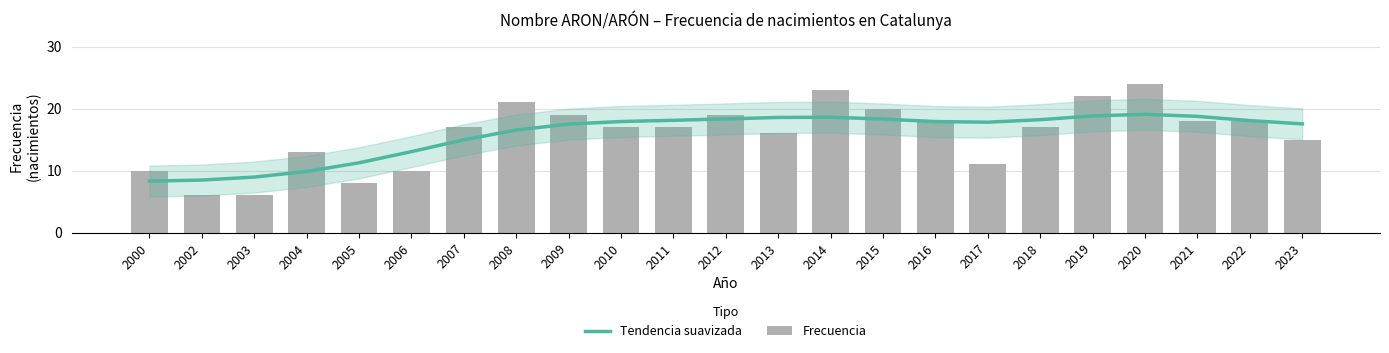

Rank the series by their maximum value, from highest to lowest.

Frecuencia, Tendencia suavizada